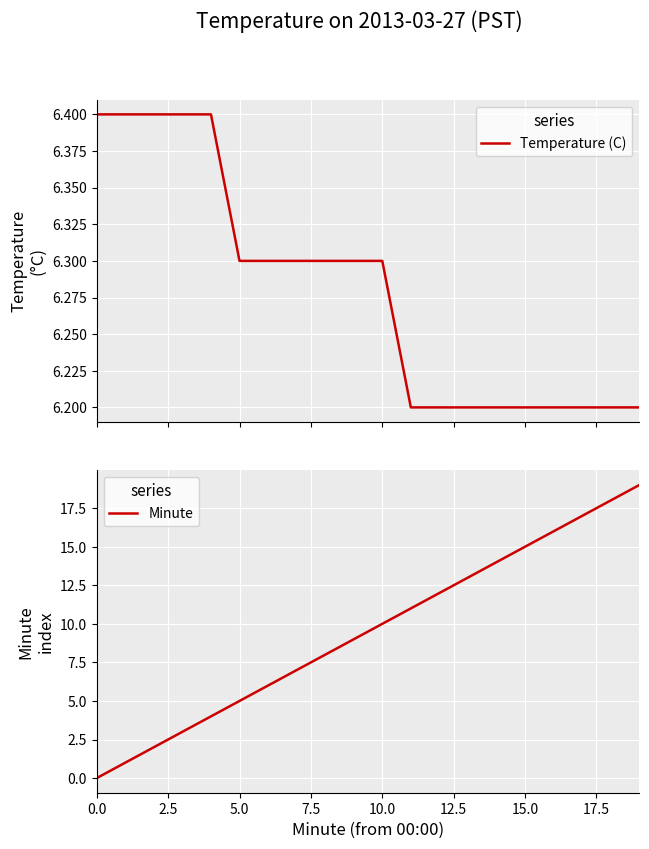

Which category has the lowest value in the Temperature (C) series?

11